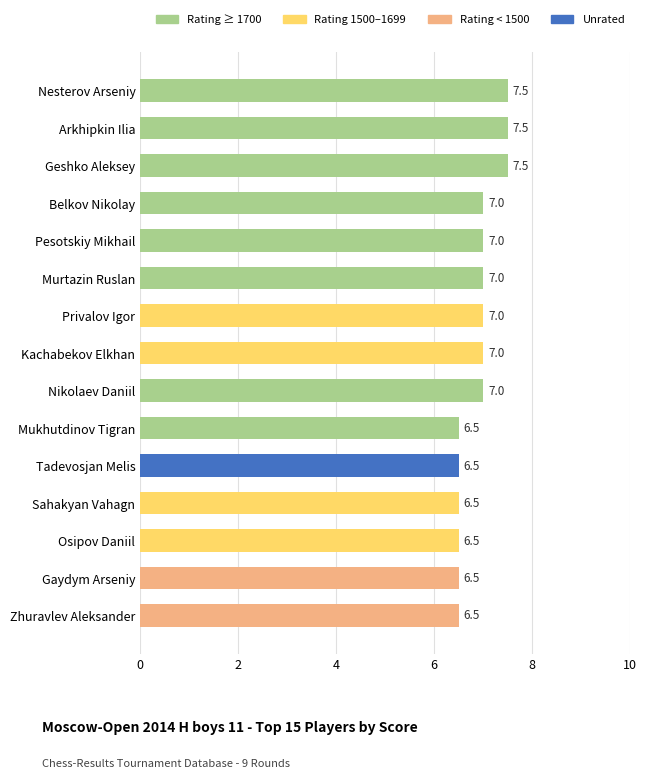

Which has a higher value, Gaydym Arseniy or Belkov Nikolay?

Belkov Nikolay